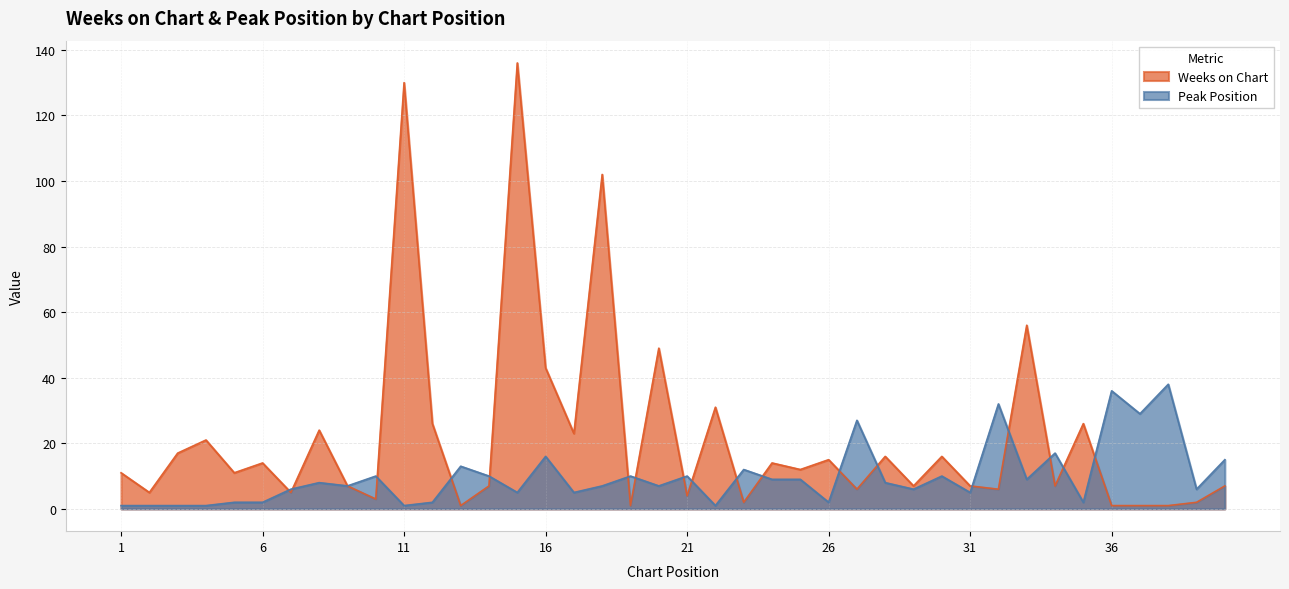

What is the sum of all Weeks on Chart values?

873